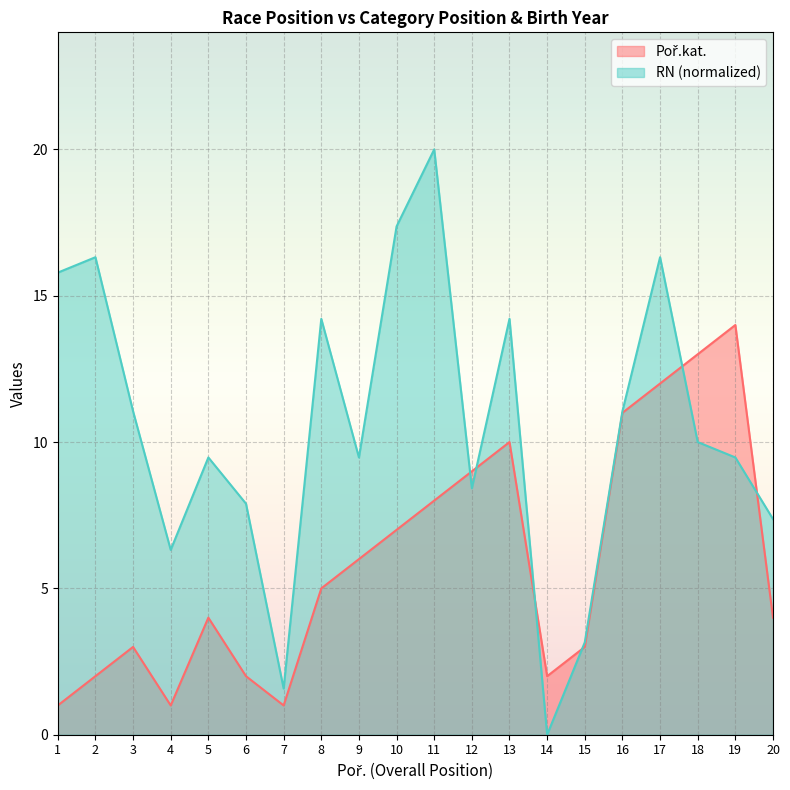

List the series in order of their peak value, highest first.

RN, Poř.kat.